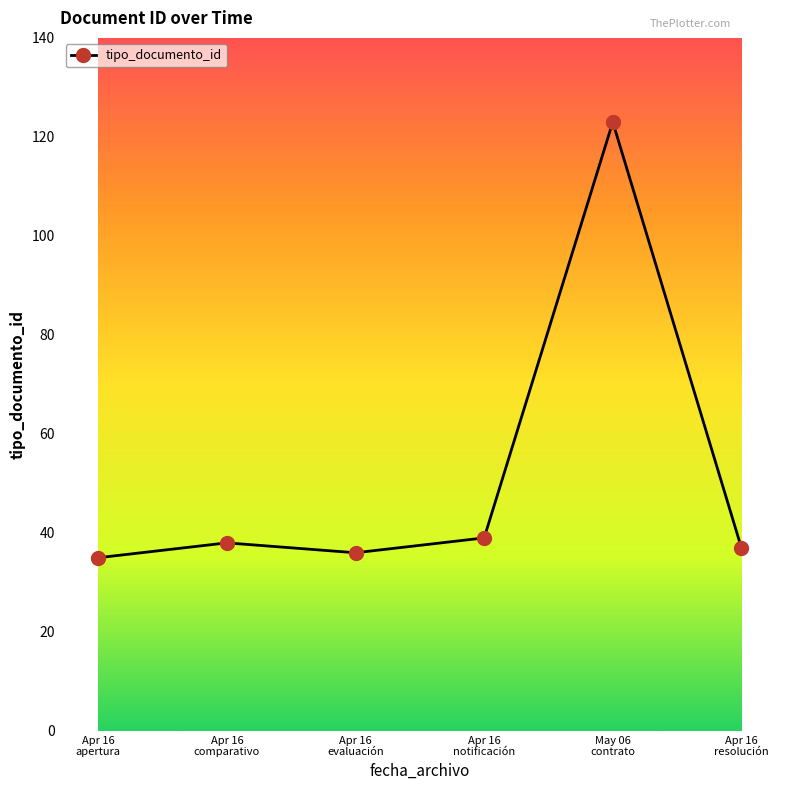

What is the label of the 6th point from the right?

Apr 16
apertura